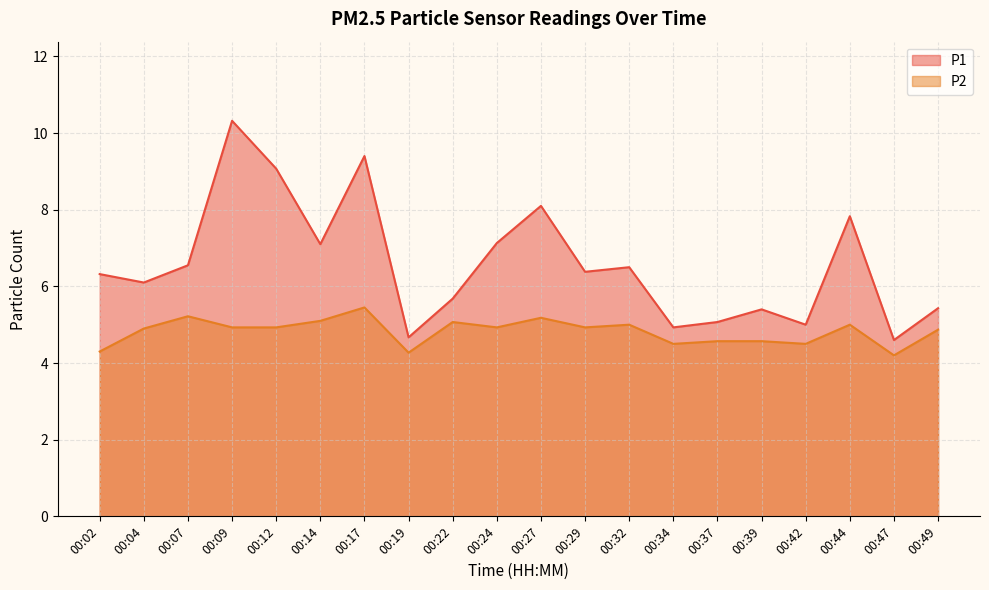

Rank the series at 00:19 from highest to lowest value.

P1, P2